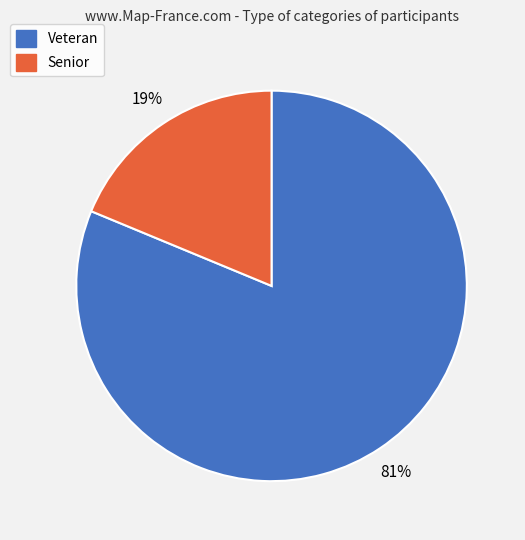

Count the number of slices in the pie.

2